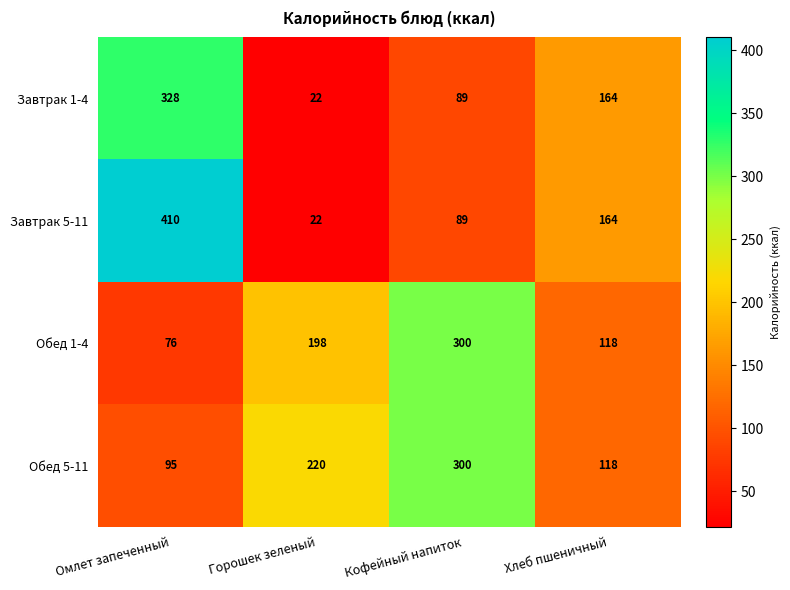

What is the difference between the maximum and minimum values in the Завтрак 5-11 series?

388